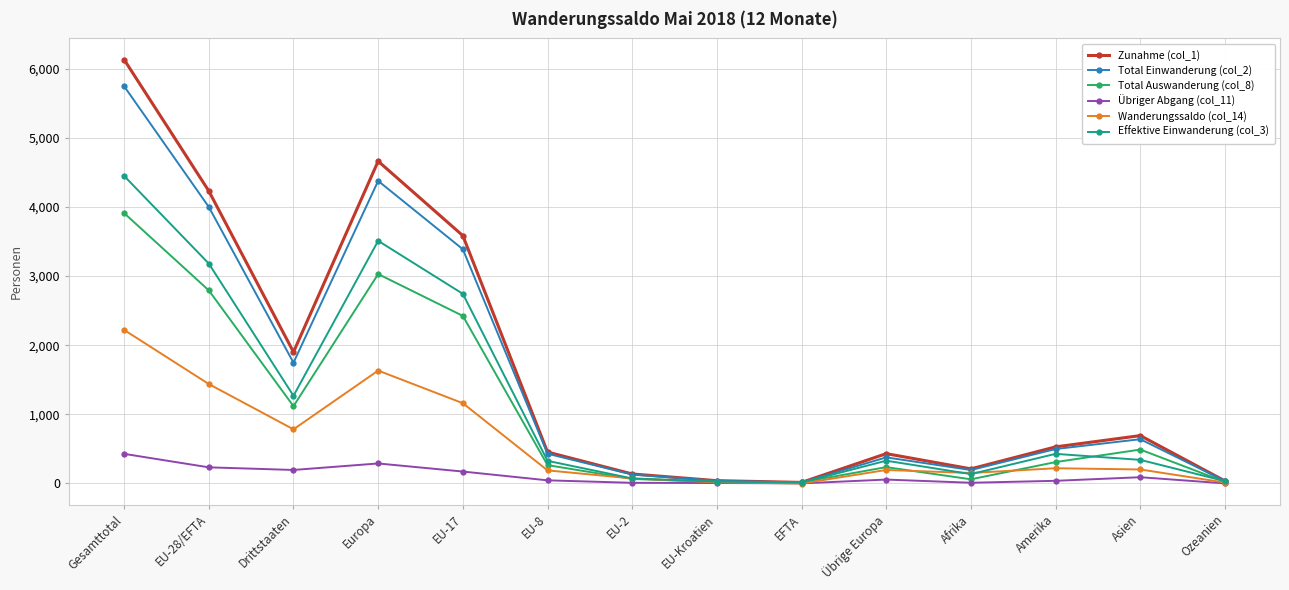

What is the value of the Effektive Einwanderung (col_3) point at the 1st from the left?

4449